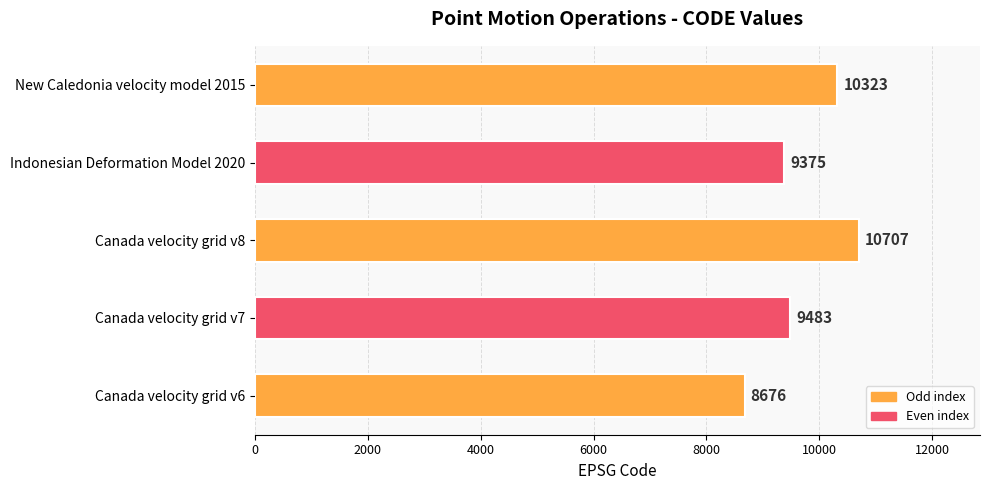

List the labels in order of value, smallest first.

Canada velocity grid v6, Indonesian Deformation Model 2020, Canada velocity grid v7, New Caledonia velocity model 2015, Canada velocity grid v8